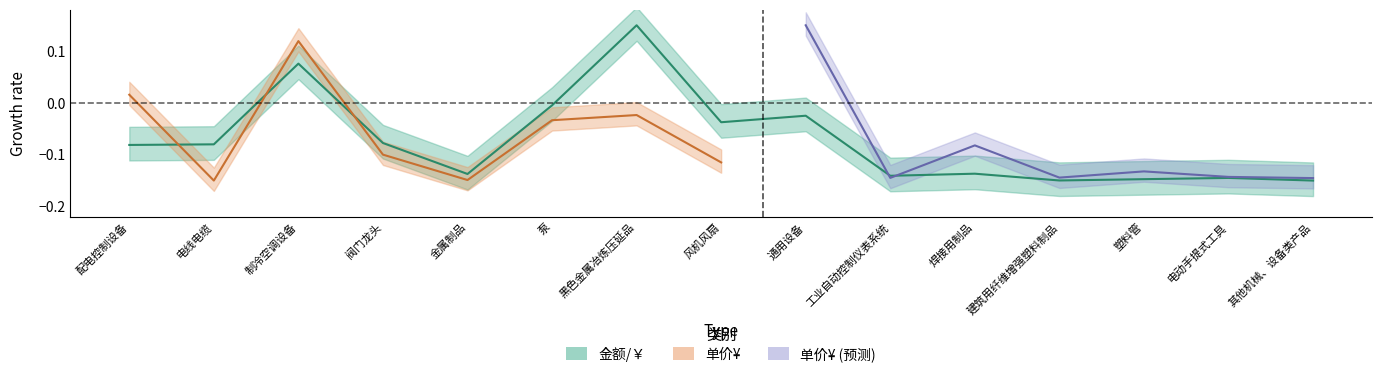

What is the difference between the maximum and minimum values?

0.3